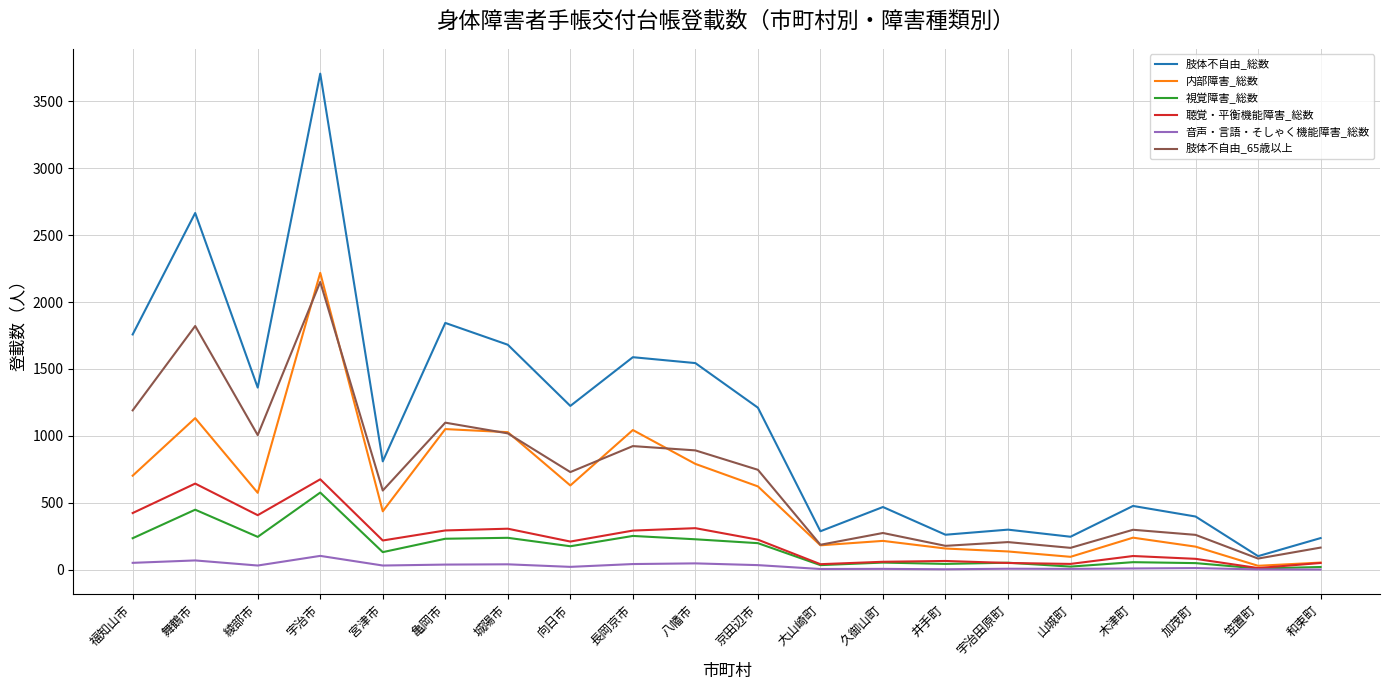

At which category does the chart reach its peak across all series?

宇治市